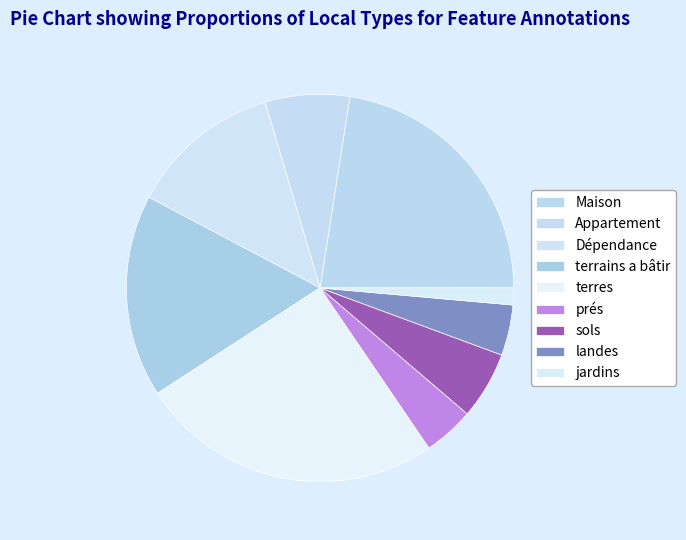

How many slices are in this pie chart?

9